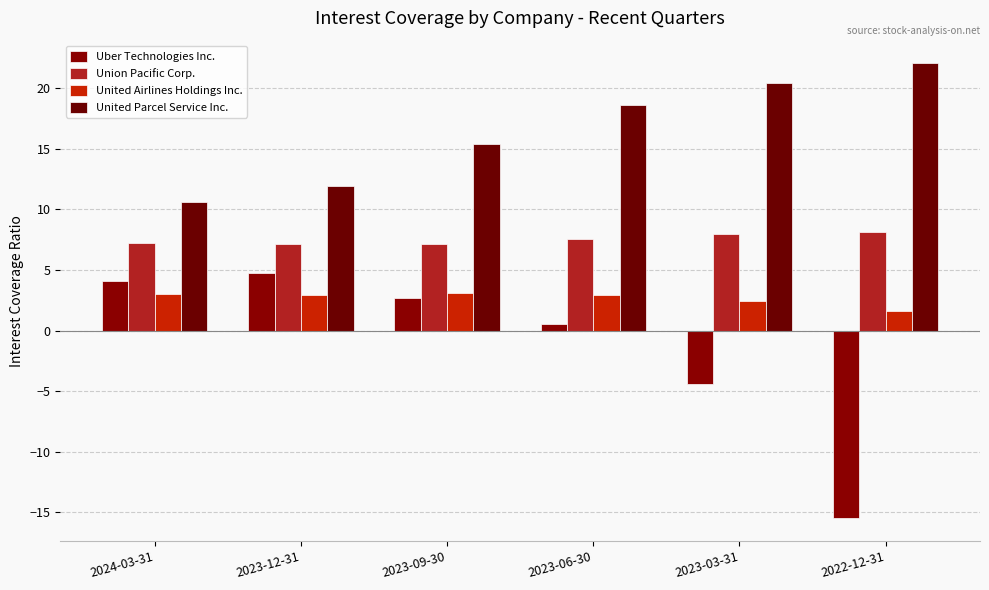

Which has a higher value, 2023-03-31 or 2023-12-31?

2023-12-31